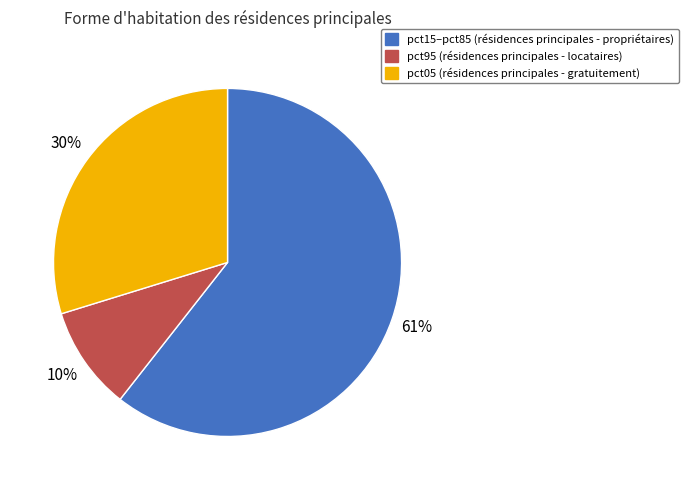

To the nearest percent, what is the average slice percentage?

33%